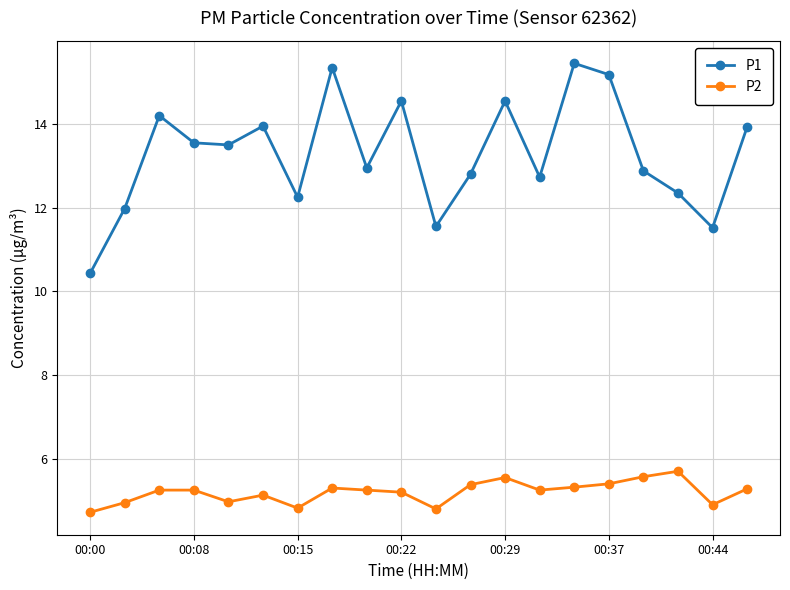

What is the smallest value displayed?

4.7